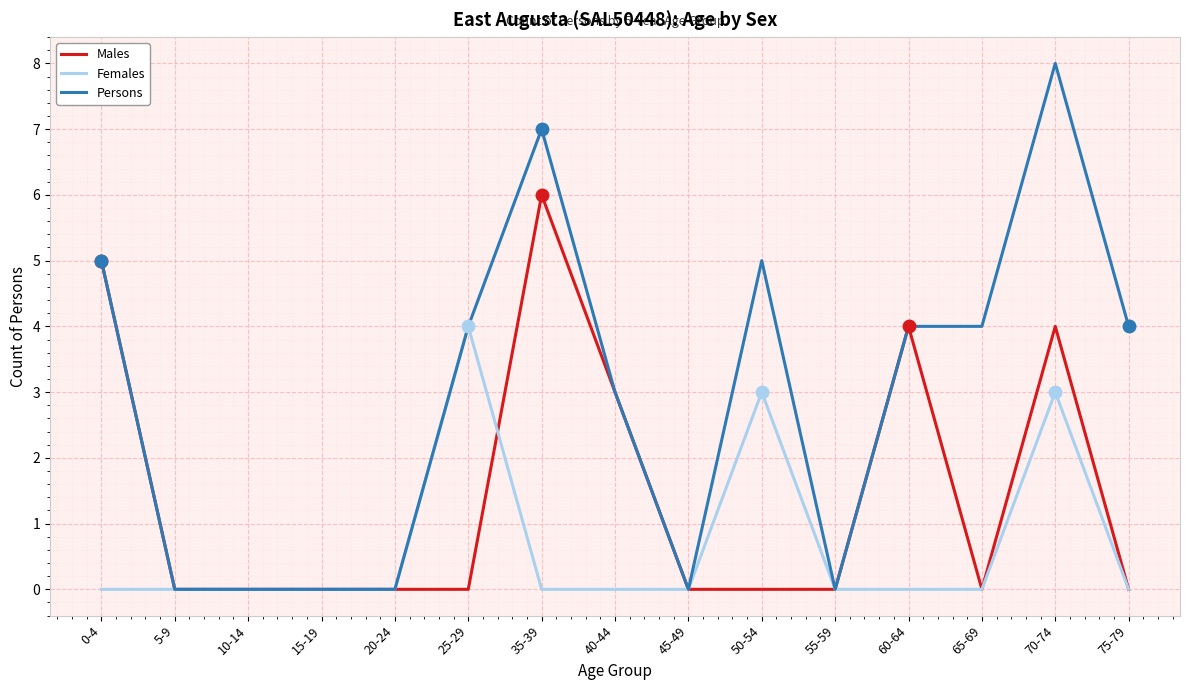

Rank the categories by Males value from highest to lowest.

35-39, 0-4, 60-64, 70-74, 40-44, 5-9, 10-14, 15-19, 20-24, 25-29, 45-49, 50-54, 55-59, 65-69, 75-79